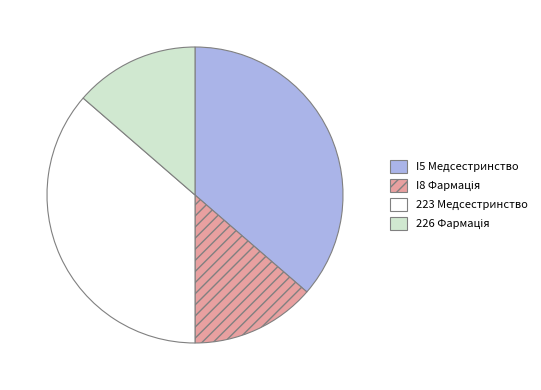

How many segments does this pie chart have?

4